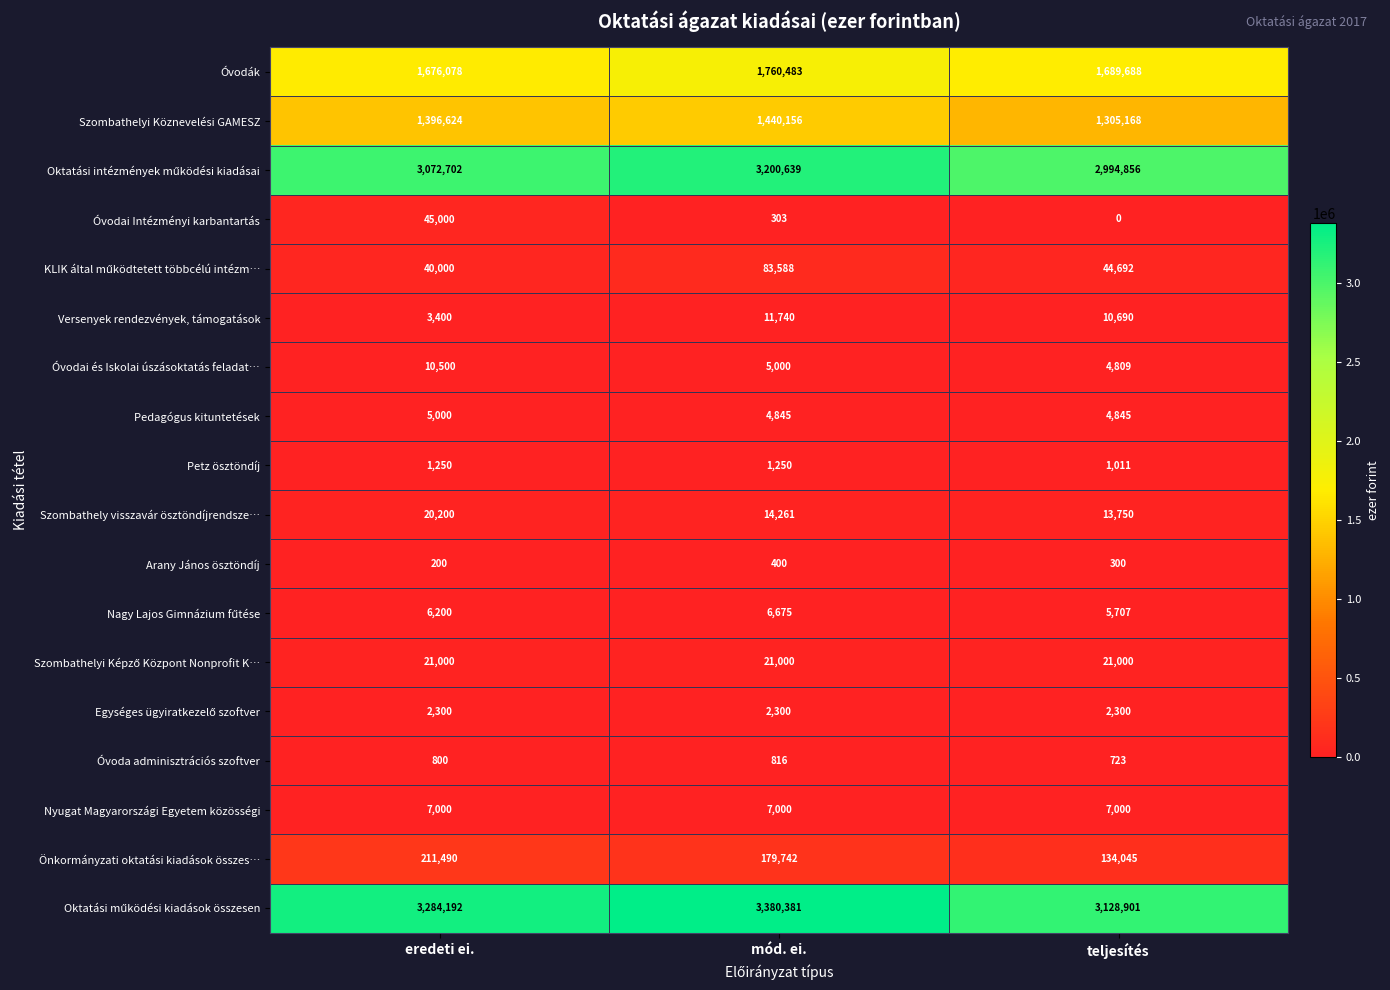

At which category is the sum across all series the highest?

mód. ei.